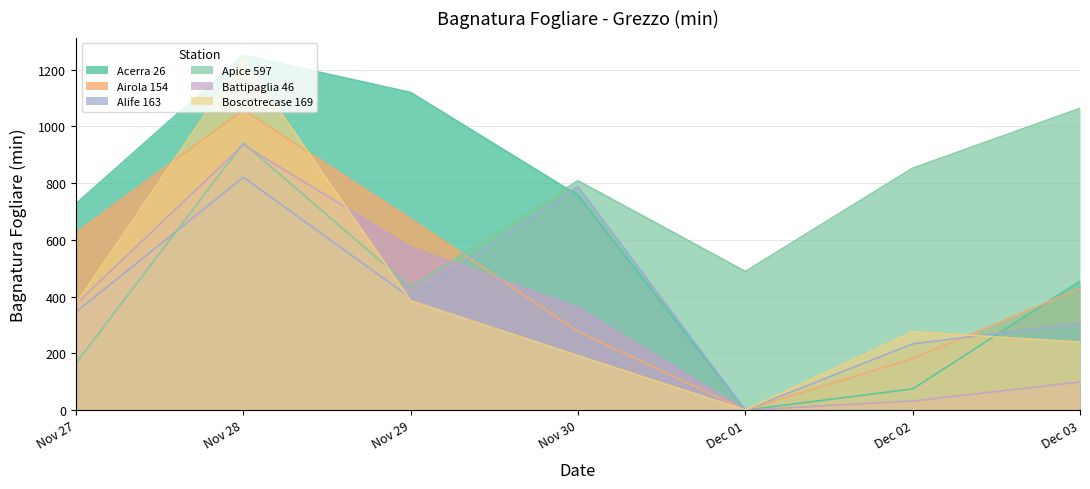

Which category has the highest value in the Alife 163 series?

Nov 28